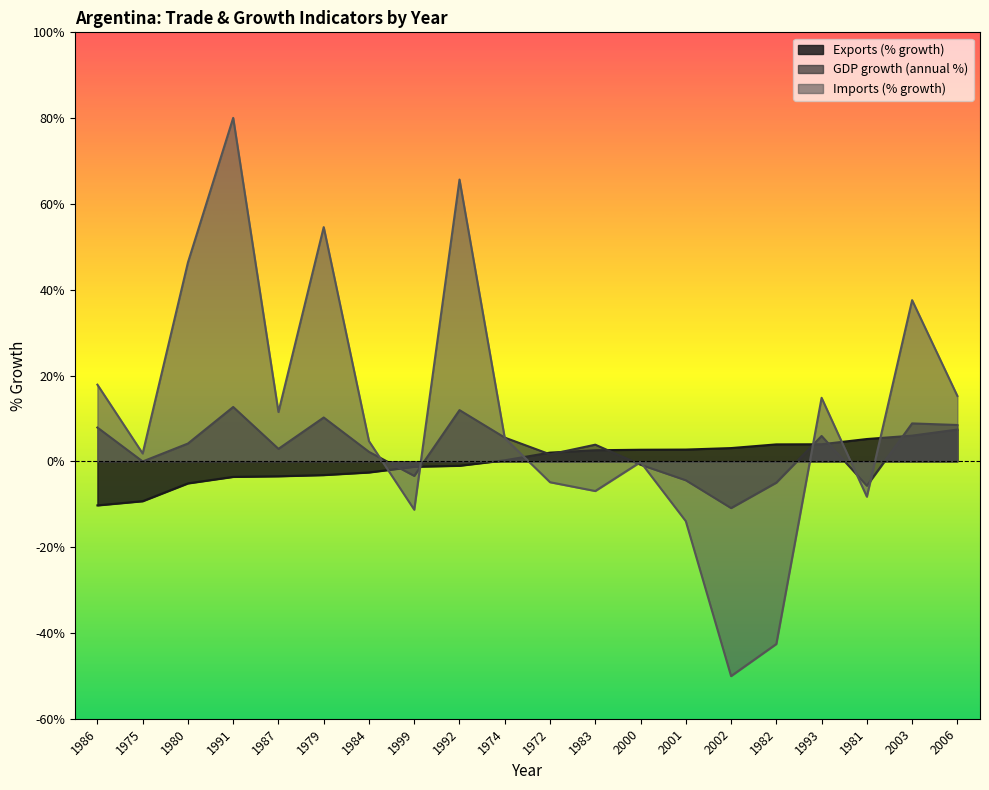

What are all the series names shown in the legend?

Exports (% growth), GDP growth (annual %), Imports (% growth)